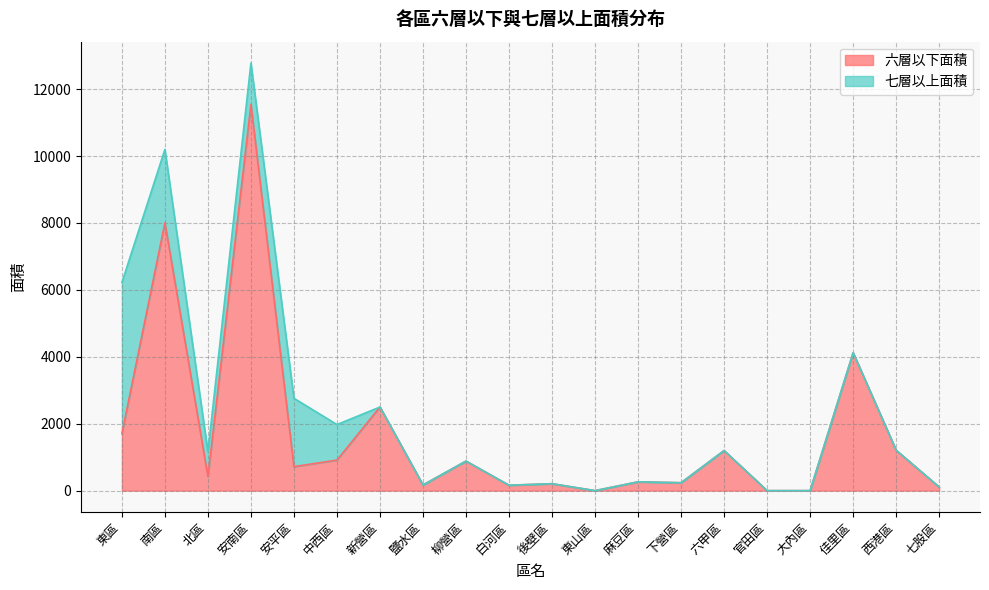

How many values are above zero?

17